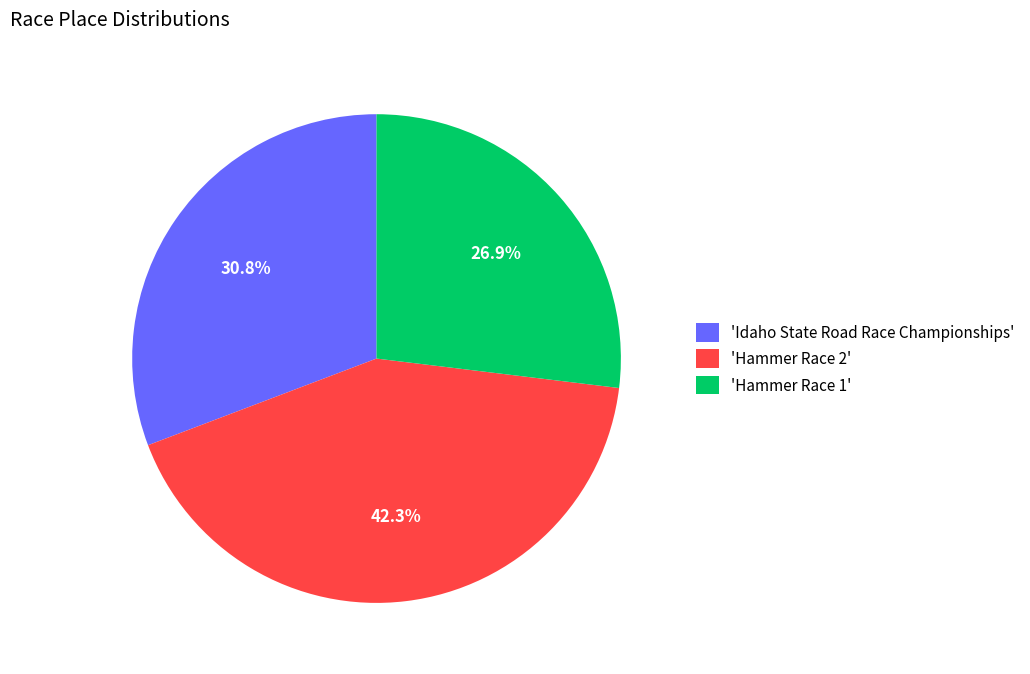

How many slices are in this pie chart?

3